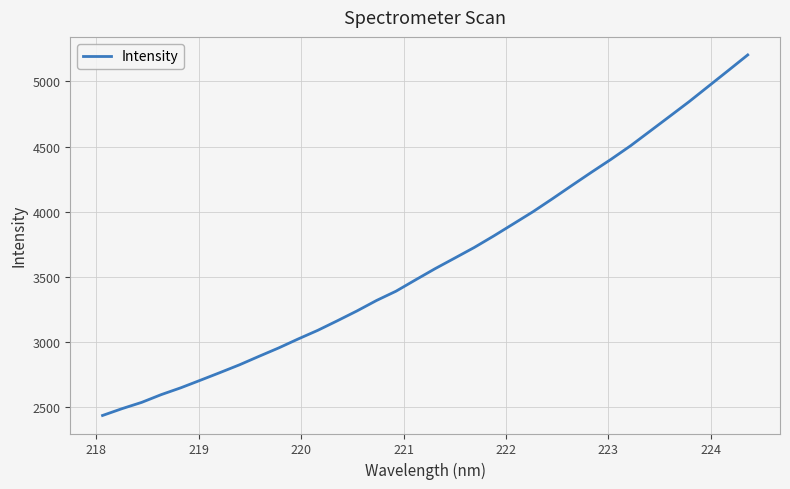

What is the smallest value displayed?

2438.5